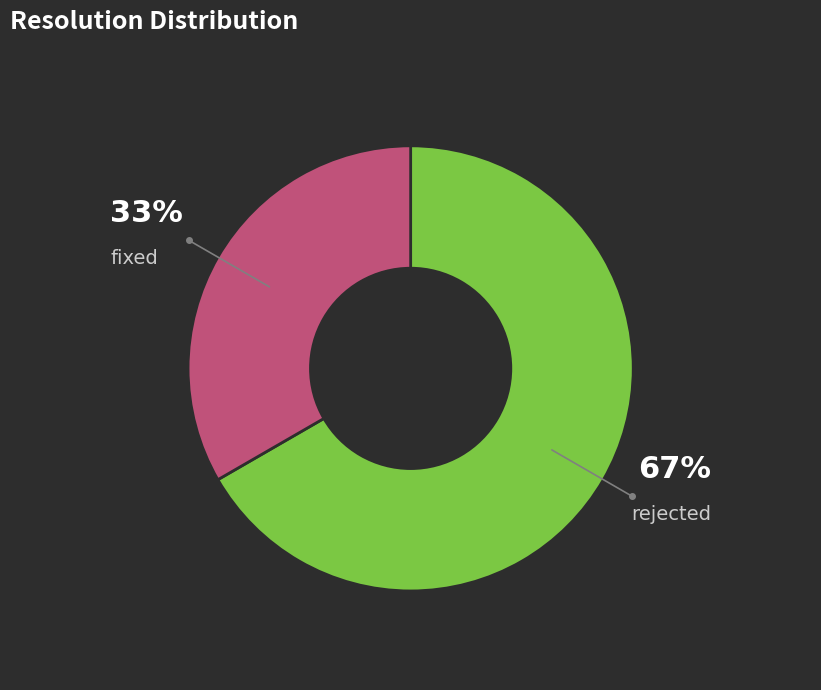

The fixed slice represents 25% of the pie. True or false?

False